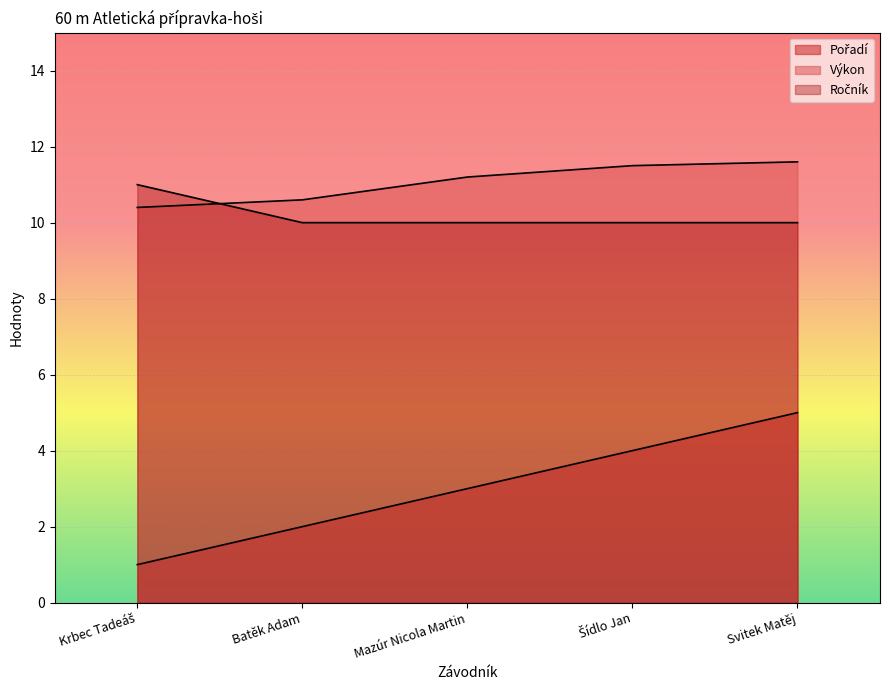

True or false: Ročník has a value of 2.3 at Svitek Matěj.

False